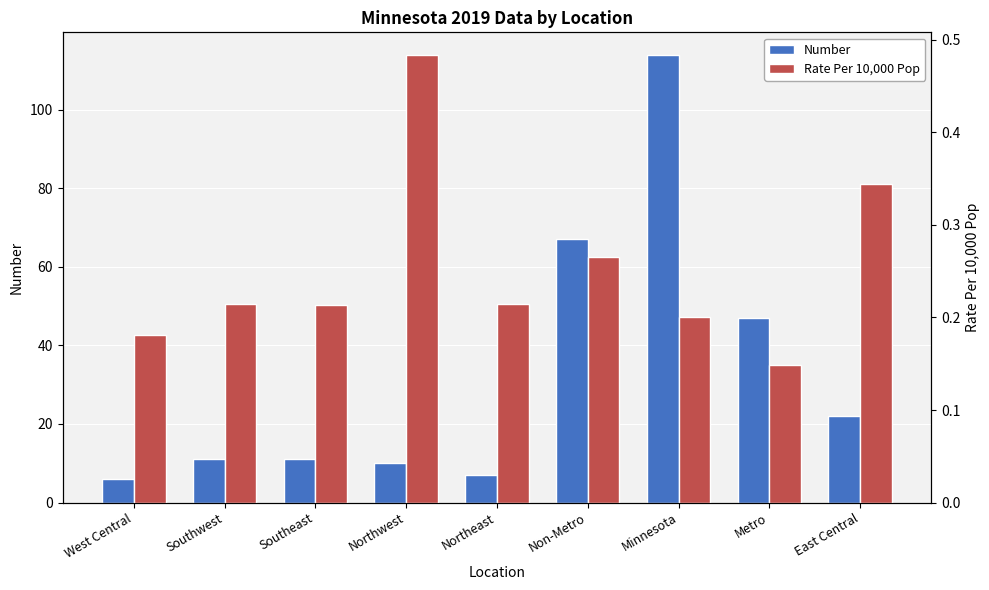

How many values in the Number series are below 11?

3